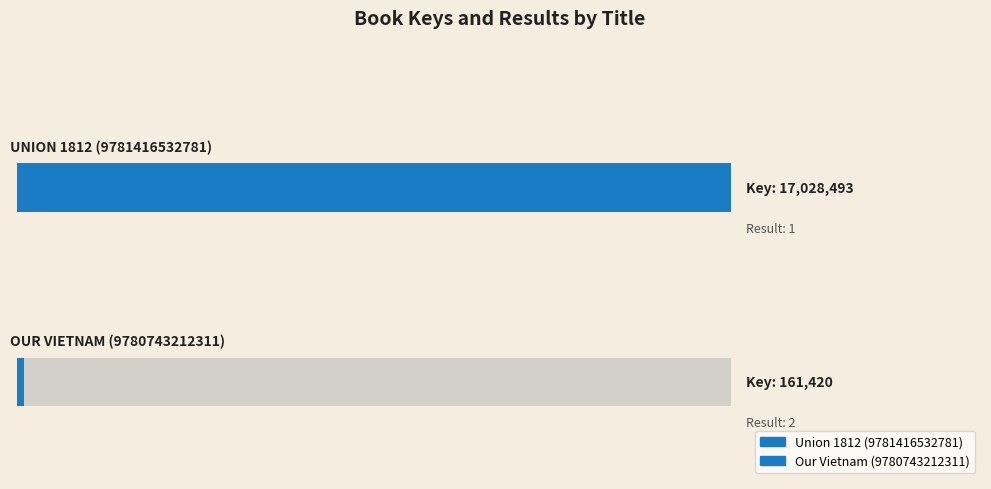

Which has a higher value, Union 1812 (9781416532781) or Our Vietnam (9780743212311)?

Union 1812 (9781416532781)